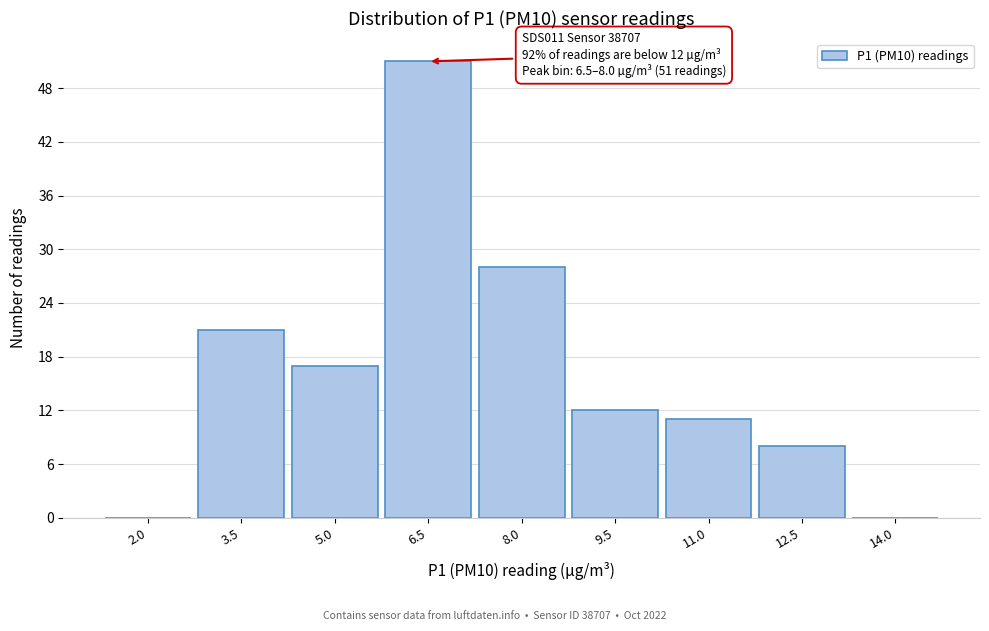

Reading left to right, list all the values displayed in this chart.

2.0=0	3.5=21	5.0=17	6.5=51	8.0=28	9.5=12	11.0=11	12.5=8	14.0=0